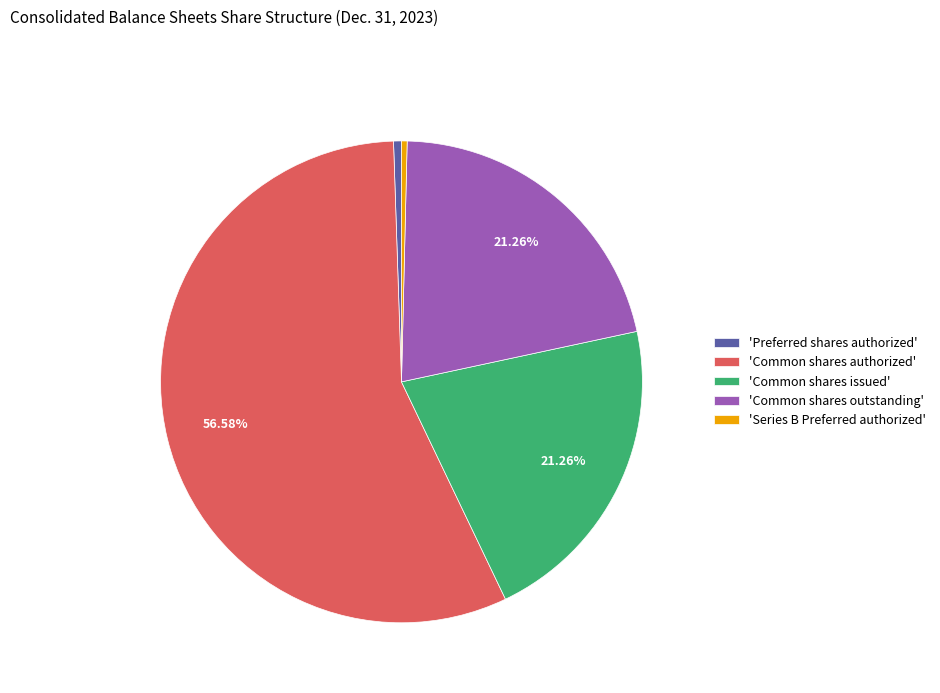

What is the largest slice in the pie chart?

'Common shares authorized'